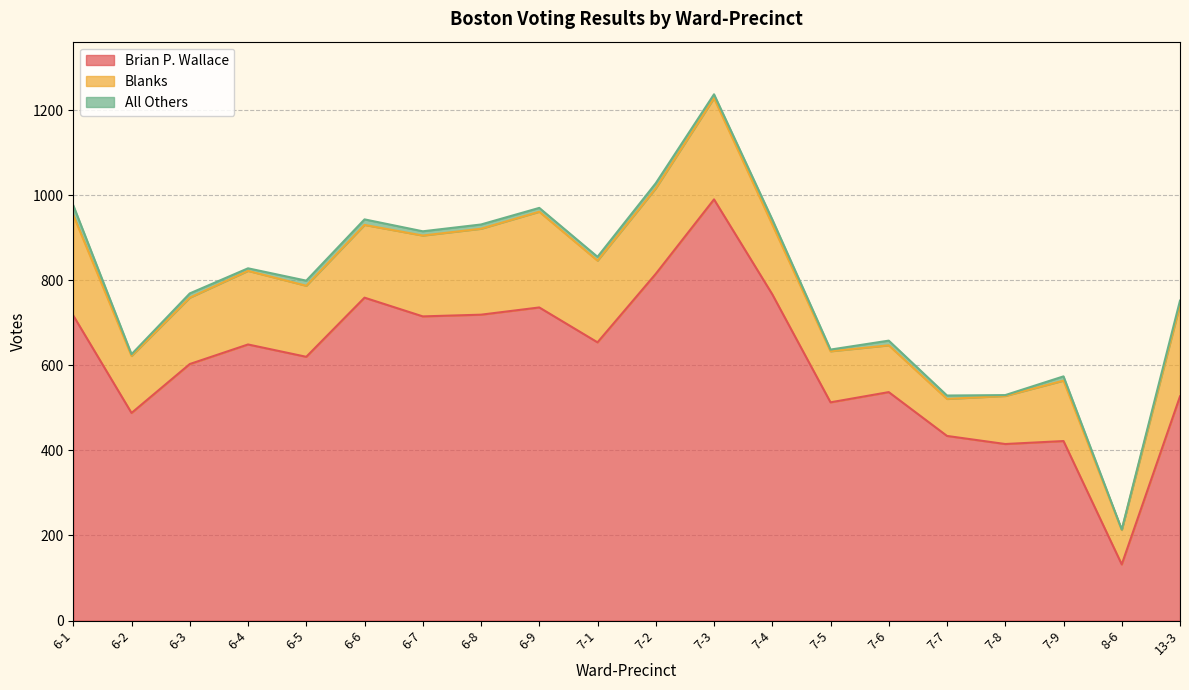

What are all the series names shown in the legend?

Brian P. Wallace, Blanks, All Others